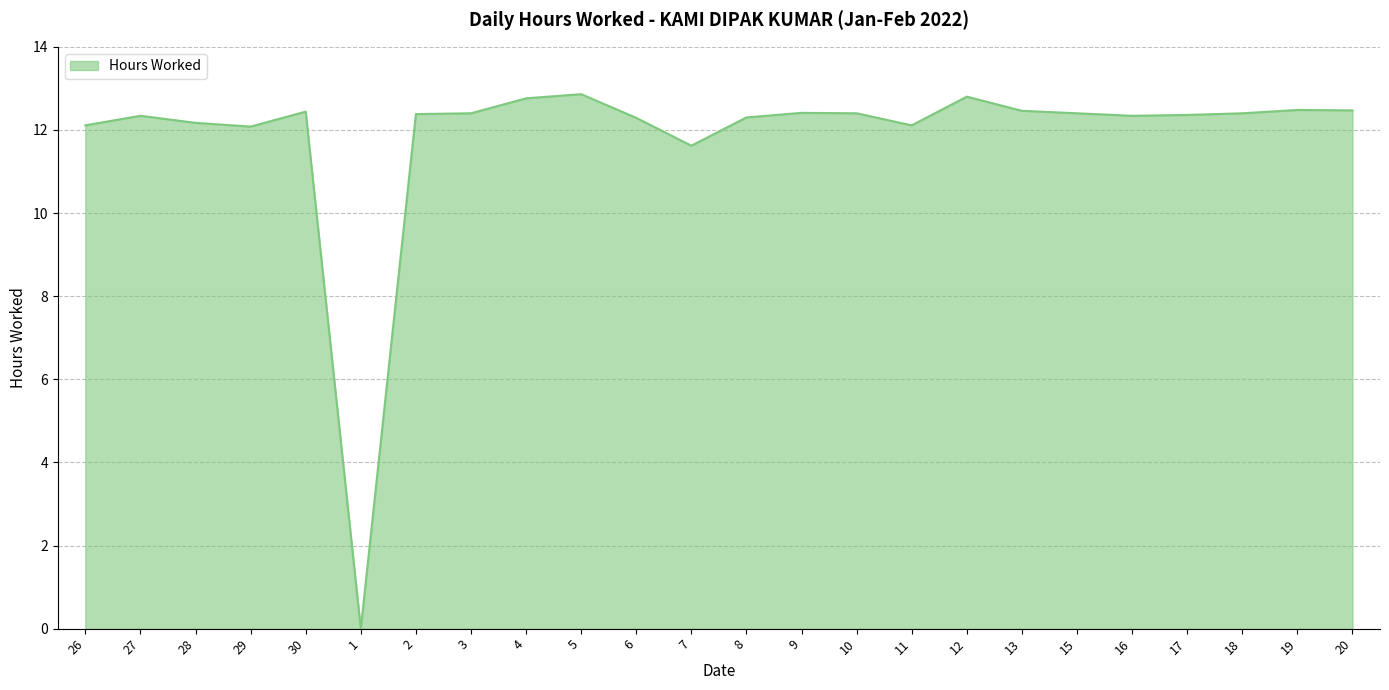

What position from the right is 26?

24